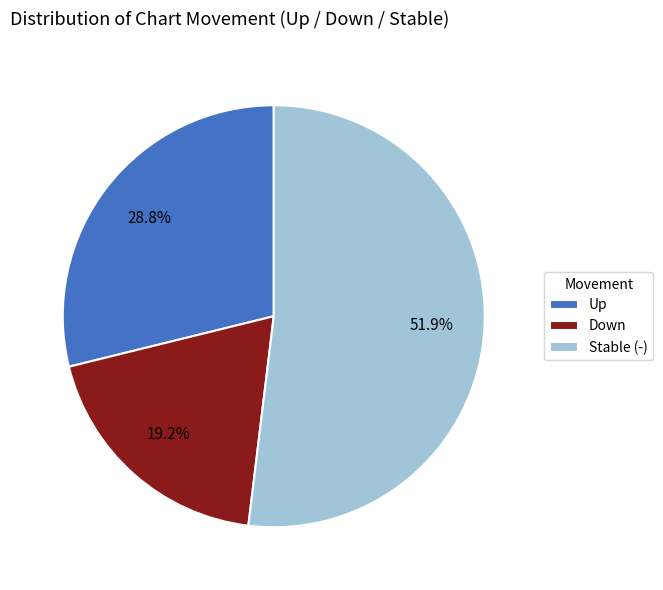

Approximately how many times larger is the value at Up compared to Down?

1.5